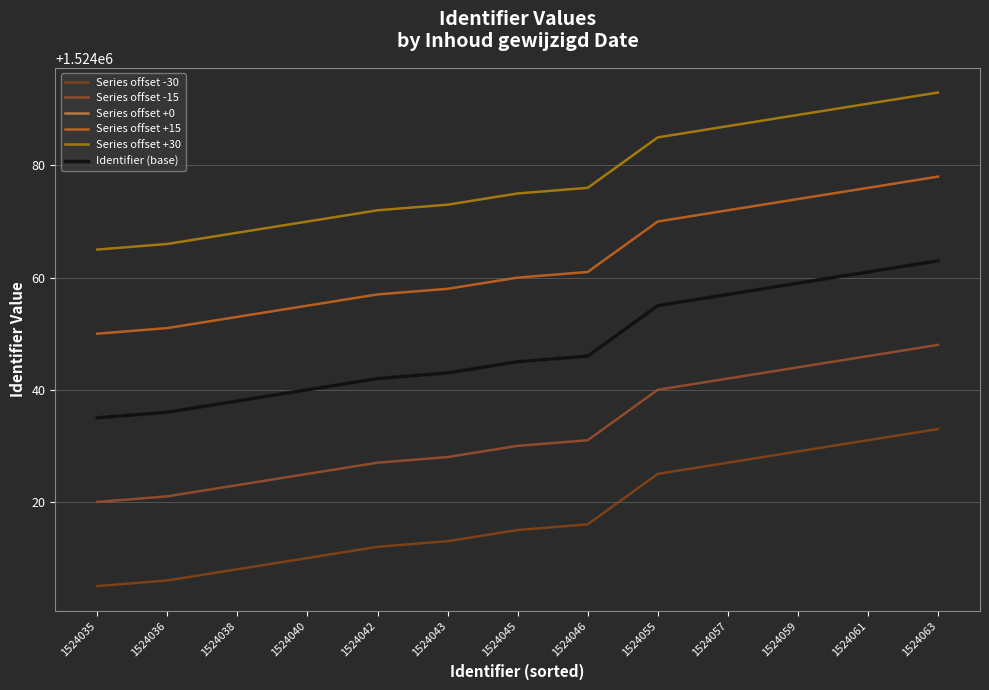

Does the chart display data point markers on the line(s)?

No